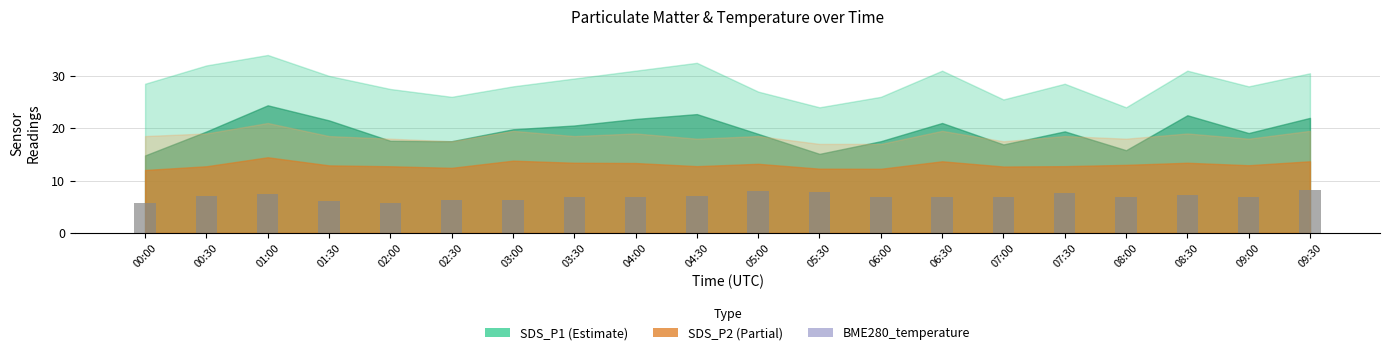

What is the label of the 4th bar from the left?

01:30